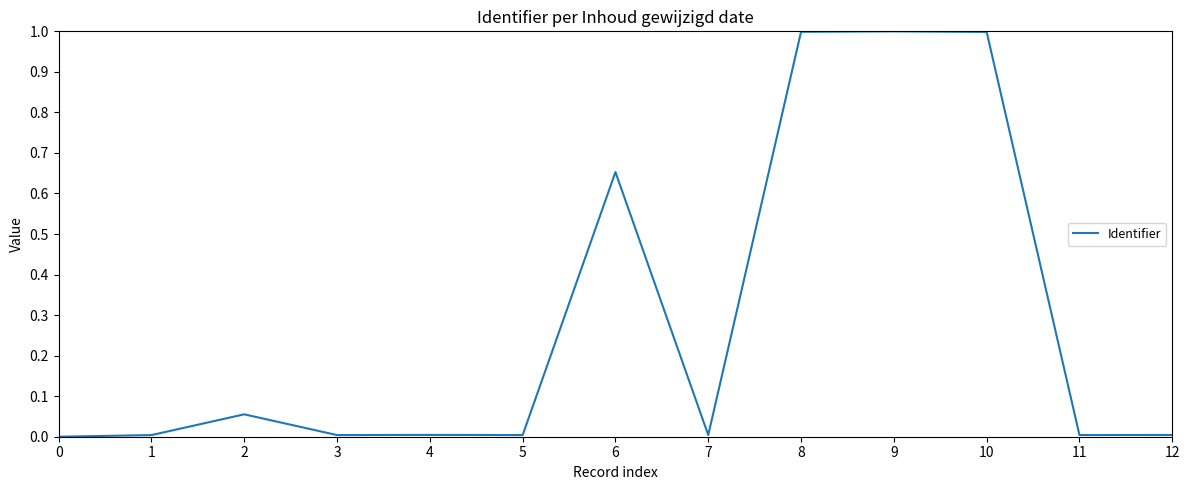

How many lines are shown in the chart?

1